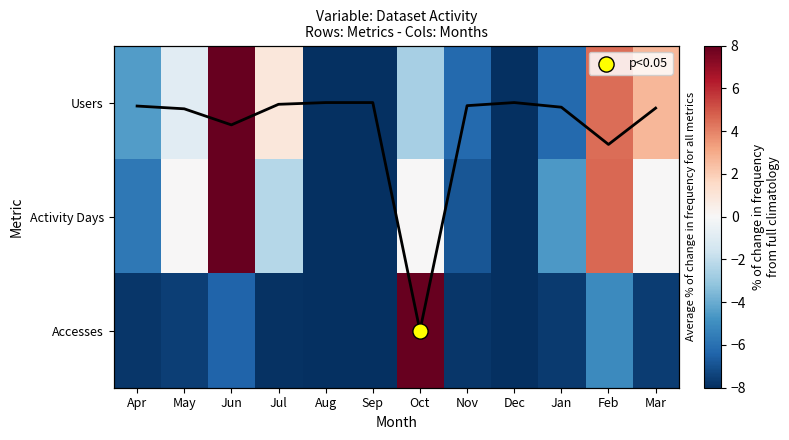

How many values in the Accesses series are below -7?

9